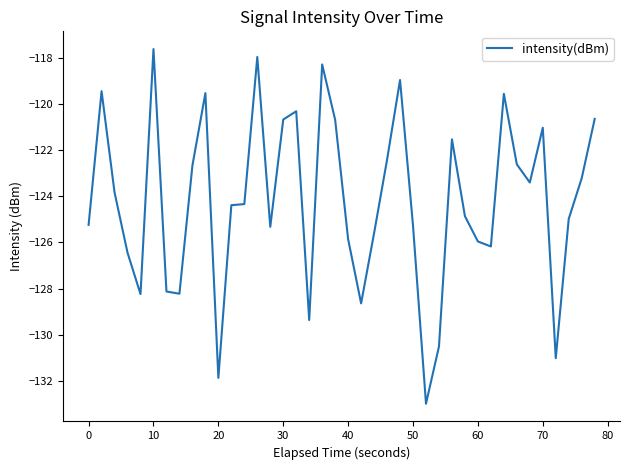

What is the greatest value displayed?

-117.6